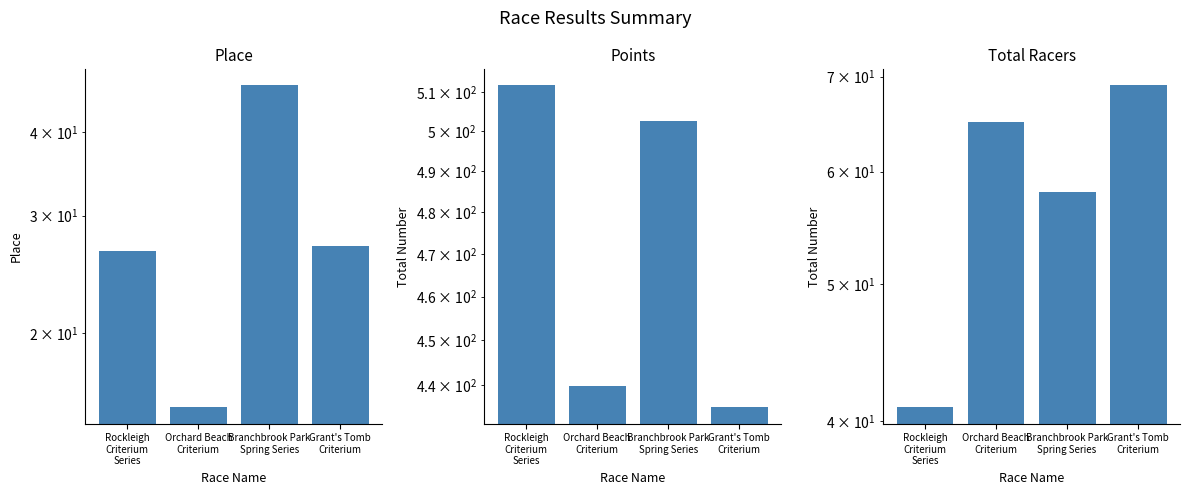

Which category has the highest value in the Points series?

Rockleigh
Criterium
Series